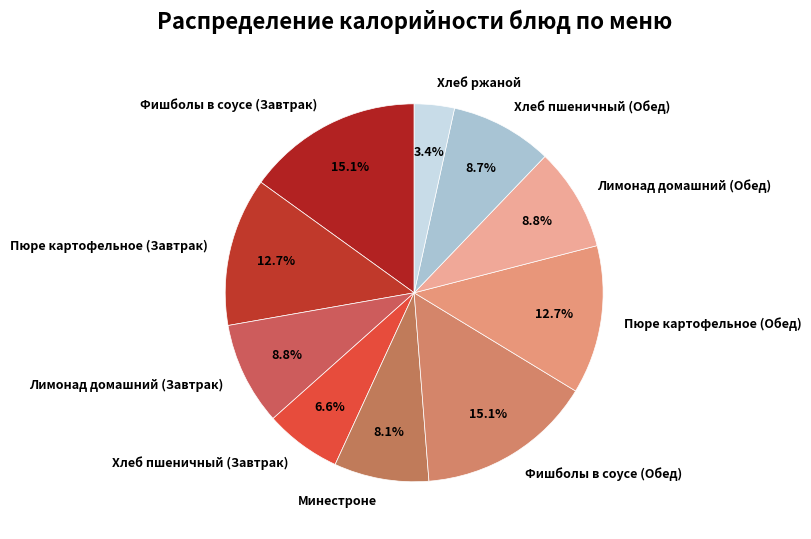

Which category has the smallest portion of the pie?

Хлеб ржаной